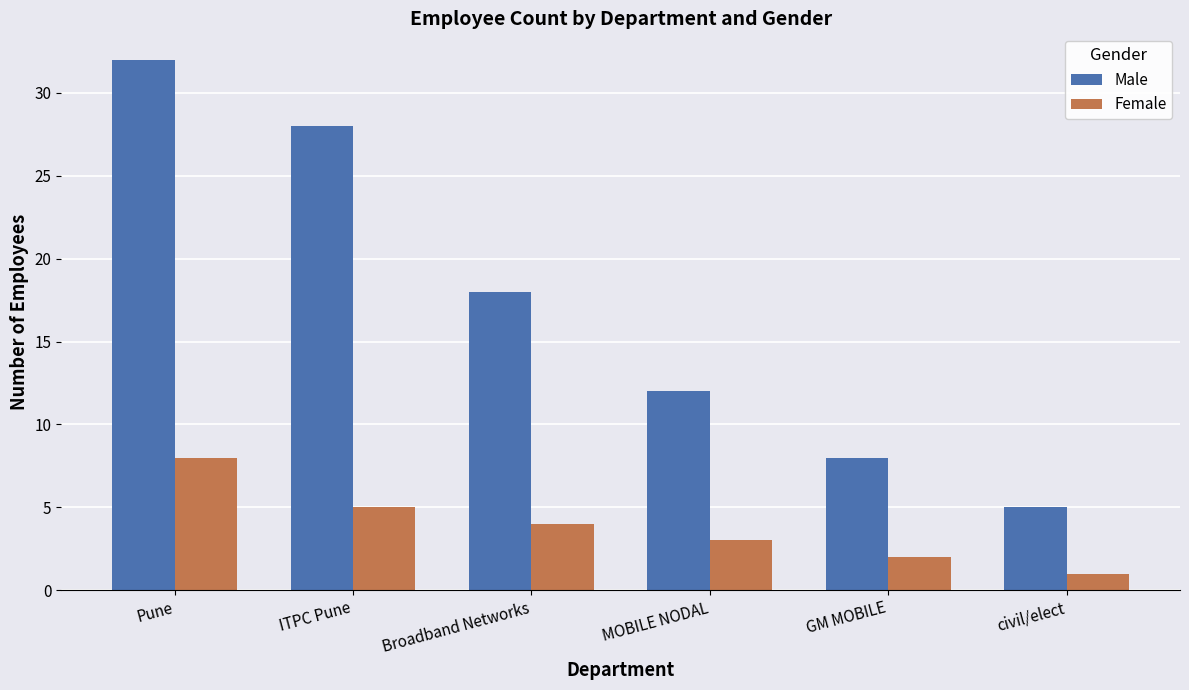

Reading left to right, what are all the values shown in this chart?

Male: Pune=32	ITPC Pune=28	Broadband Networks=18	MOBILE NODAL=12	GM MOBILE=8	civil/elect=5
Female: Pune=8	ITPC Pune=5	Broadband Networks=4	MOBILE NODAL=3	GM MOBILE=2	civil/elect=1